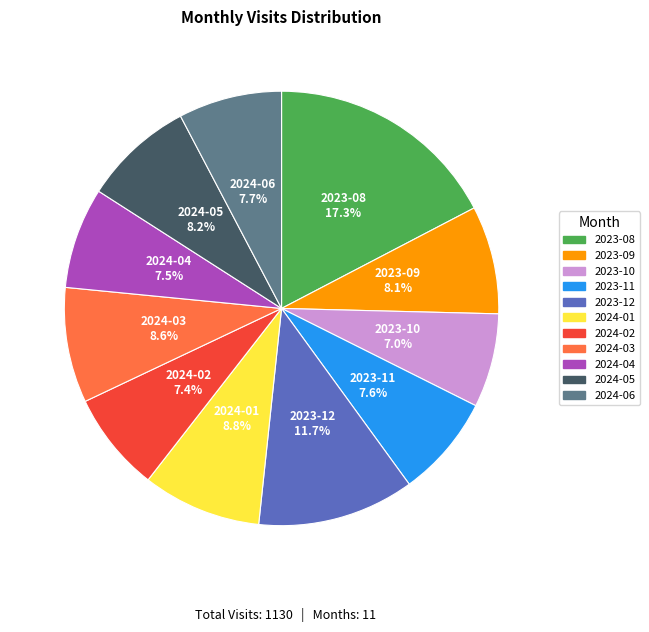

How many slices are in this pie chart?

11